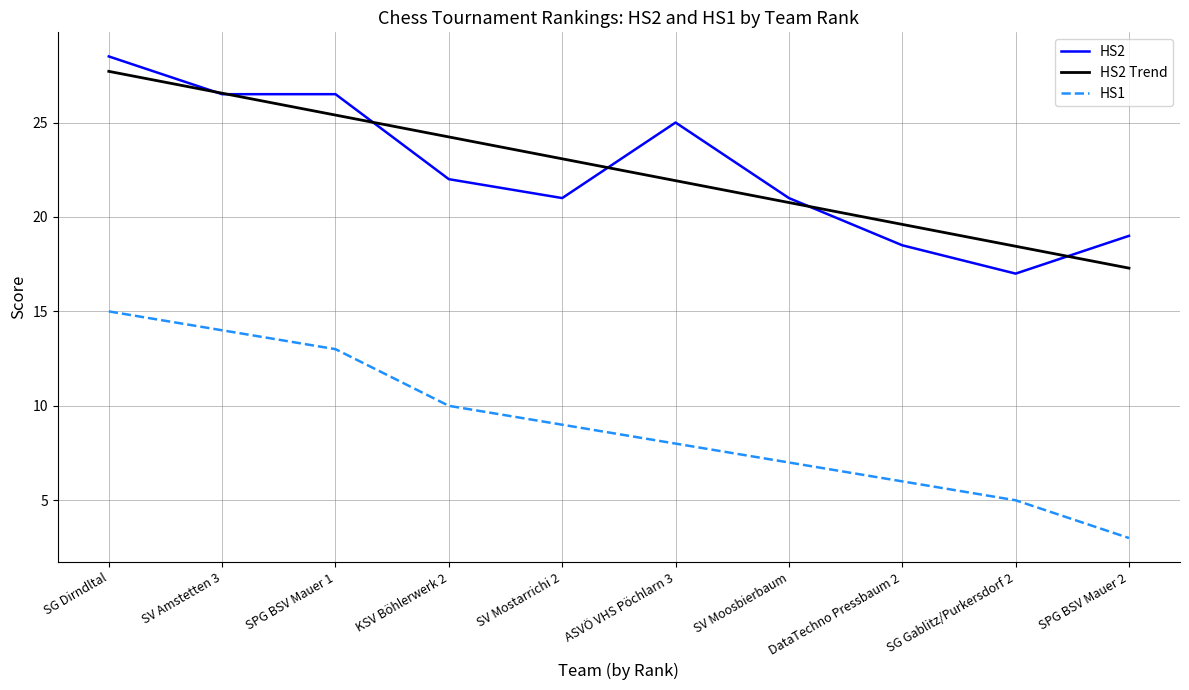

What is the difference between the maximum and minimum values in the HS2 series?

11.5